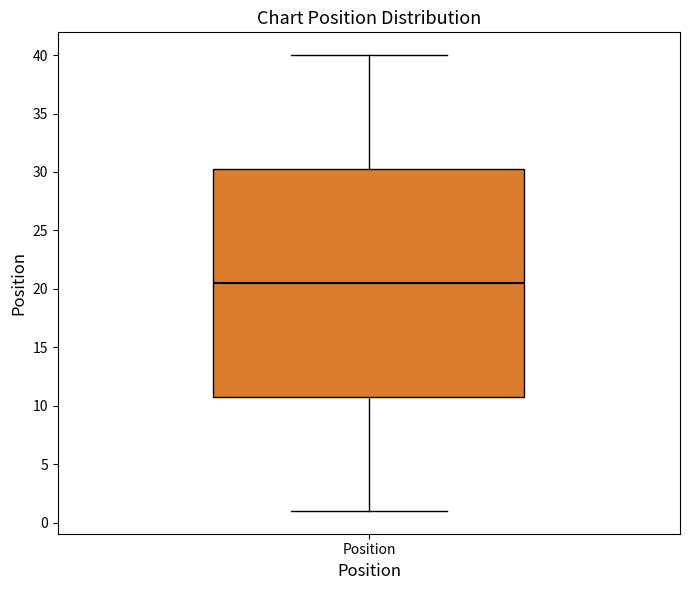

Where is the lower edge of the box for Position on the y-axis? The values are not printed on the chart, so give them approximately, as read against the axis.

11.0